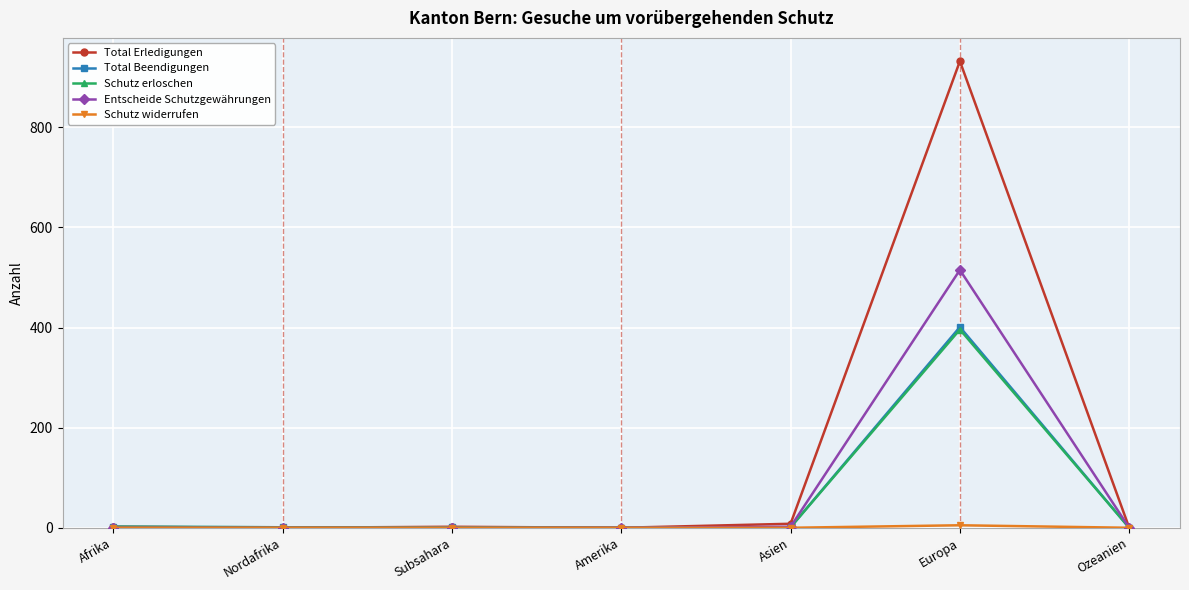

True or false: Schutz erloschen has more than 0 points higher than both neighbors.

True